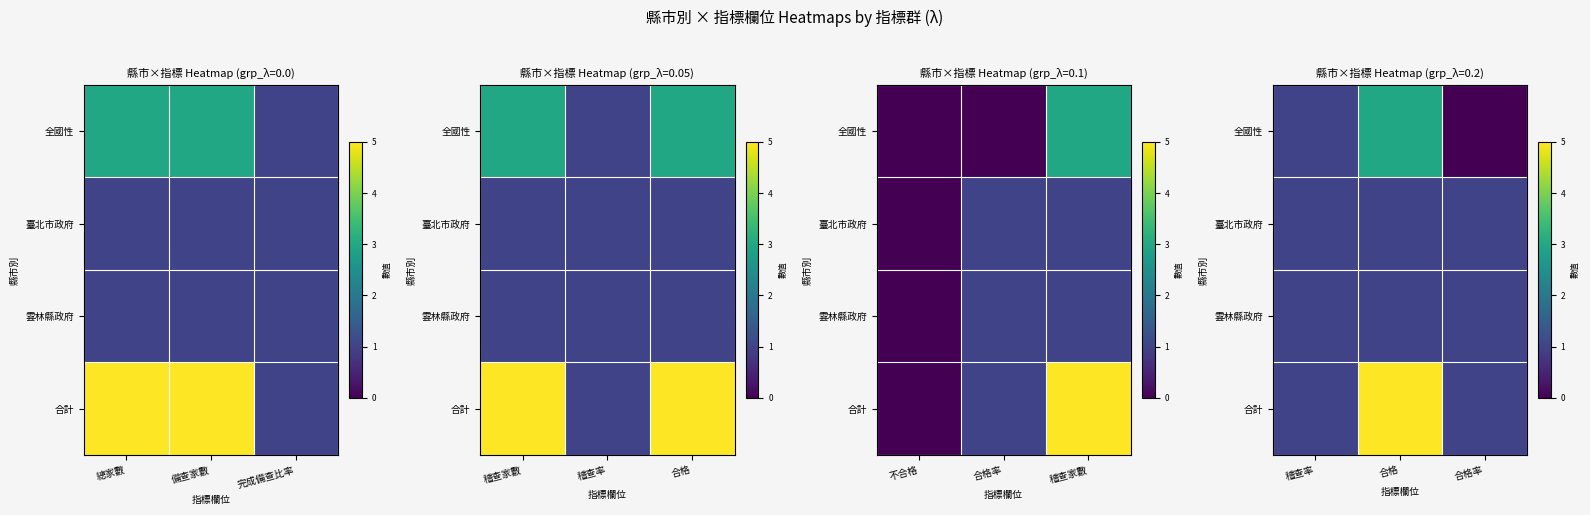

The value of 雲林縣政府 at 稽查率 is 1. True or false?

True